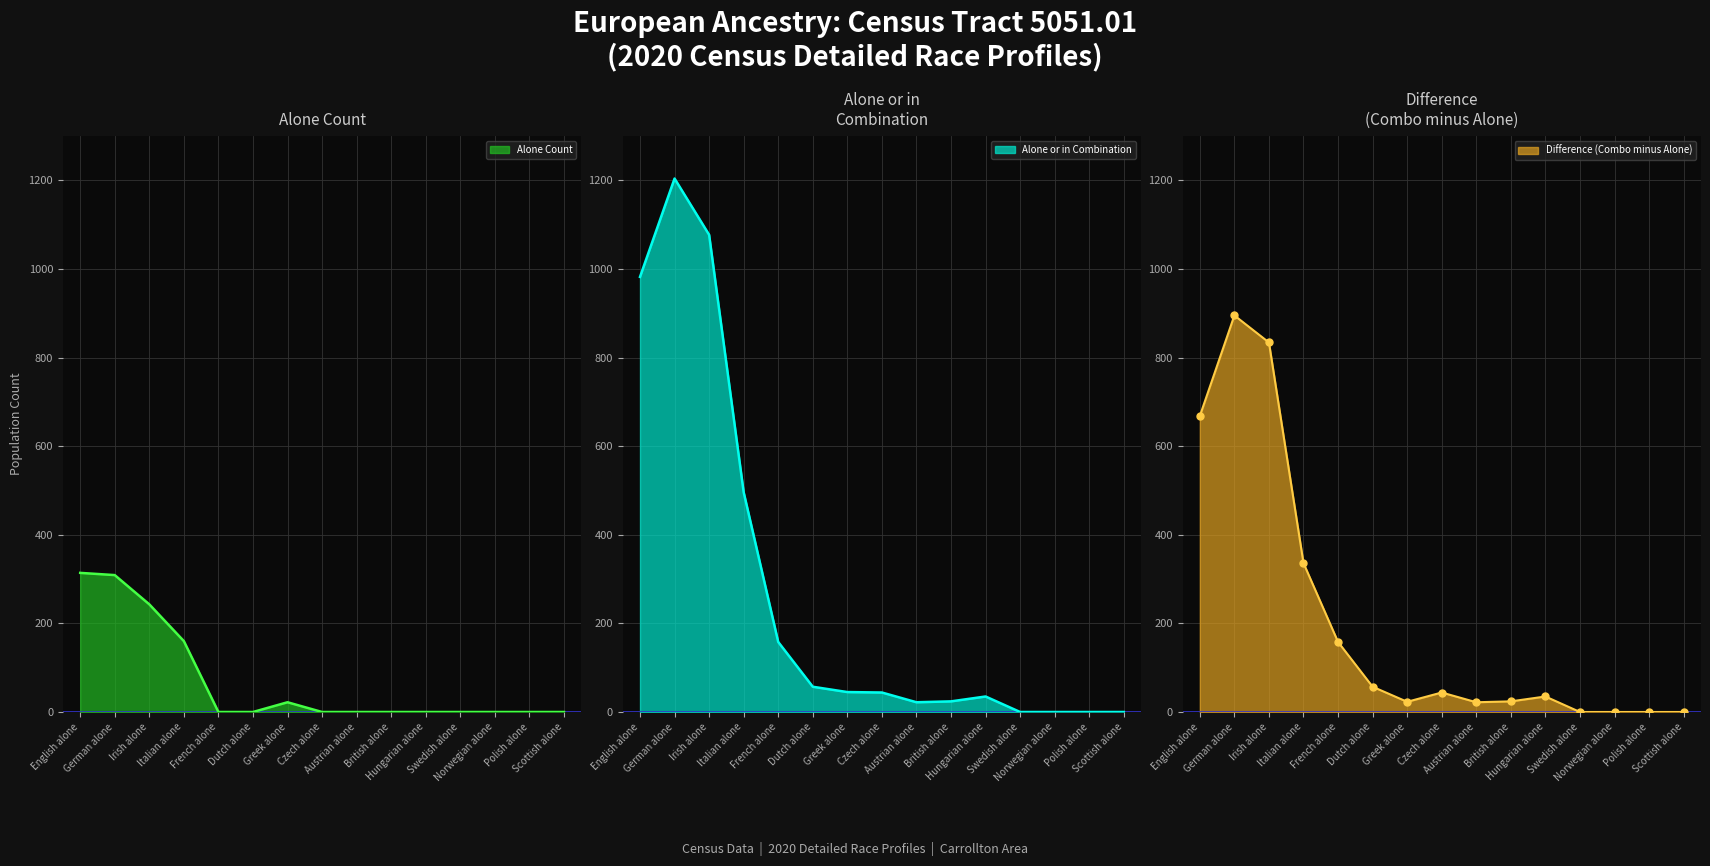

True or false: Difference (Combo minus Alone) has more than 1 points higher than both neighbors.

True